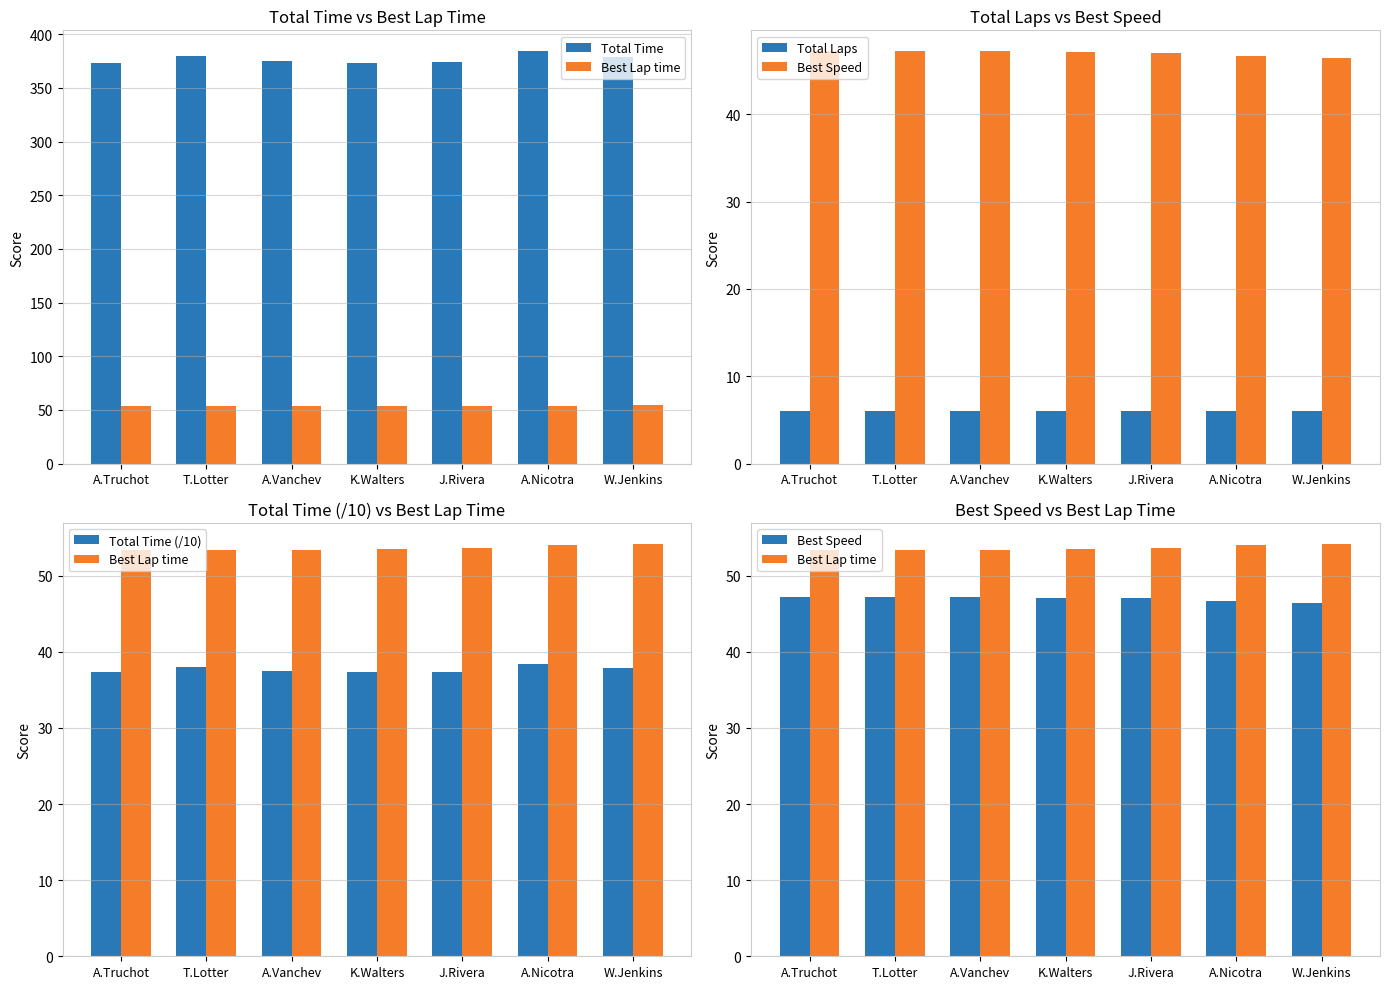

What is the difference between the maximum and second lowest values in the Total Time series?

11.0